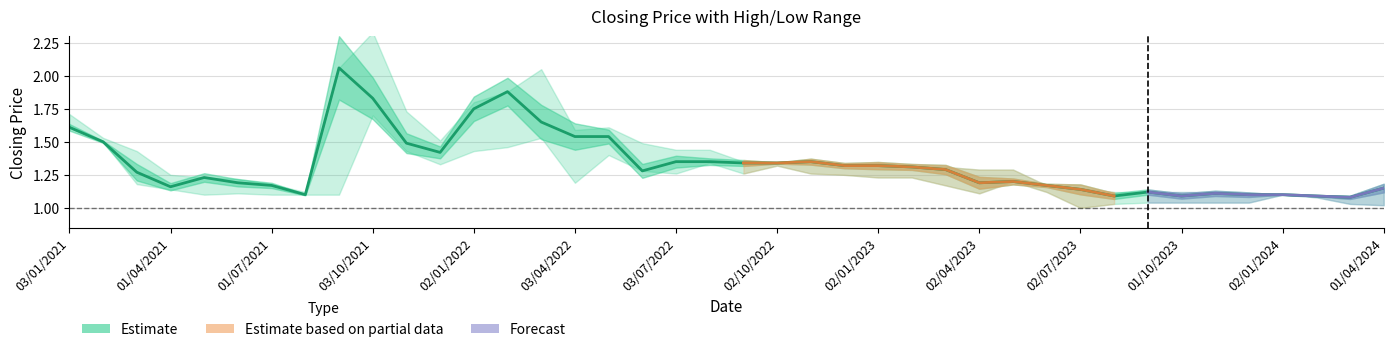

True or false: closing and low intersect in this chart.

False